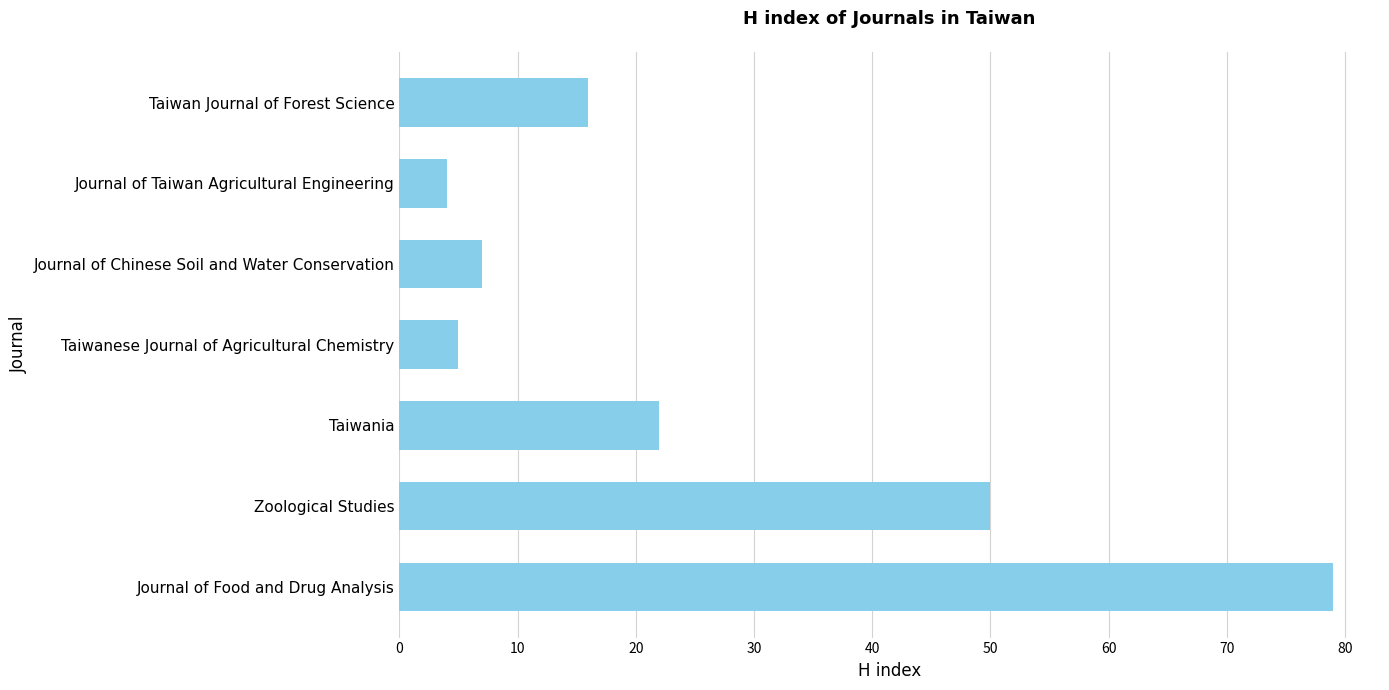

The value at Taiwania is 22. True or false?

True